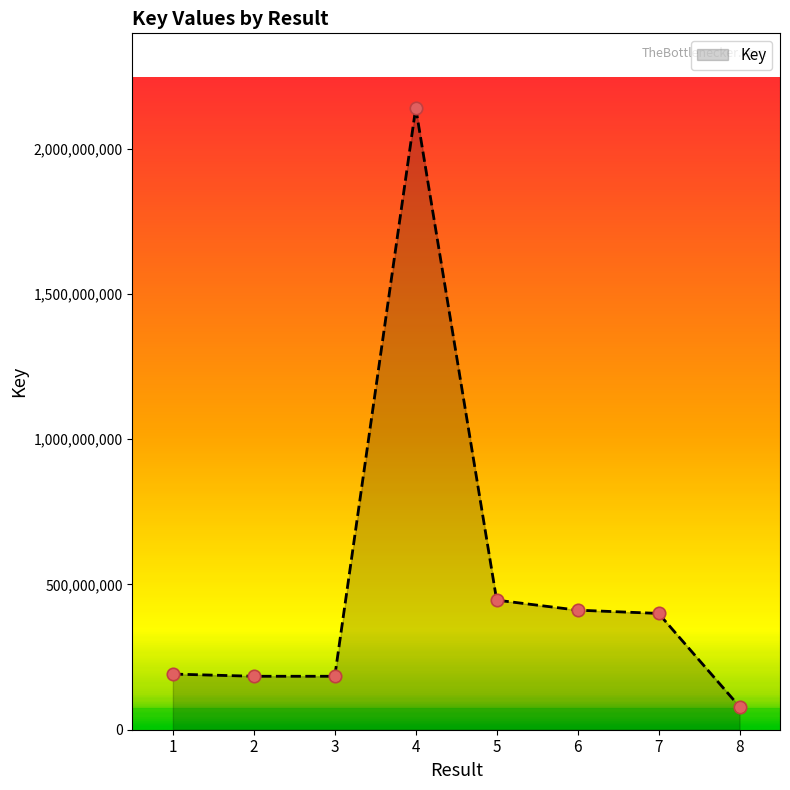

Which has a higher value, 7 or 2?

7